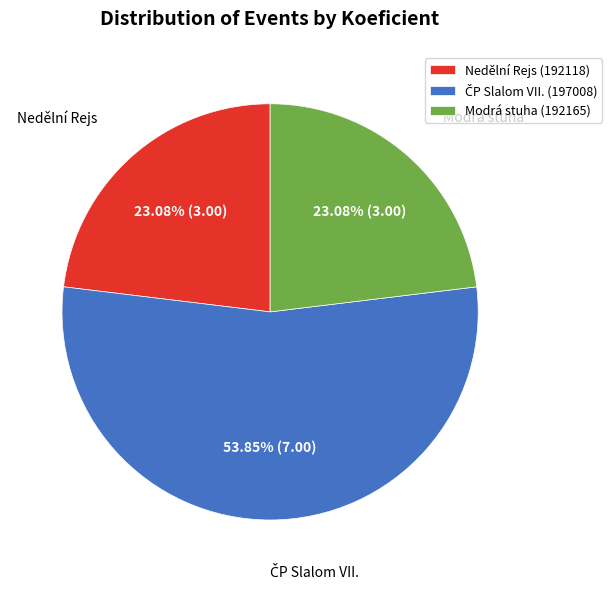

Is there any slice that represents more than half of the pie?

Yes